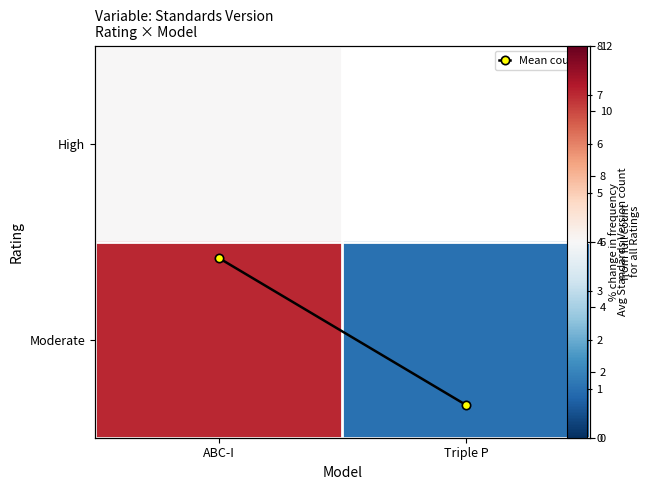

The High series shows 4.0 at ABC-I. True or false?

True